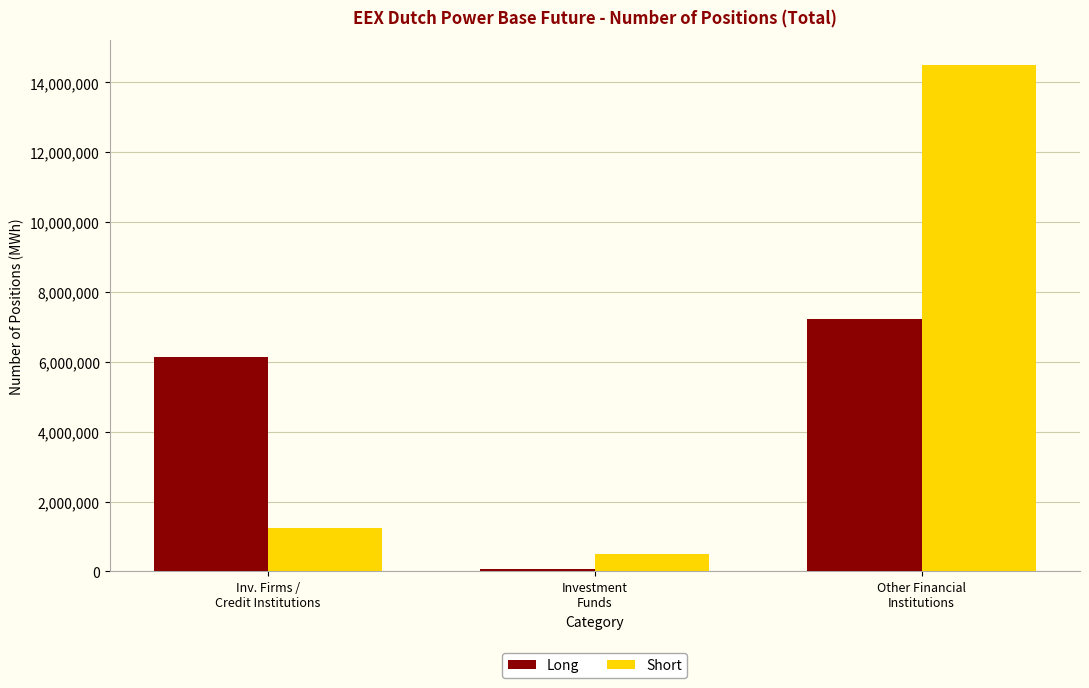

At which category is the sum across all series the highest?

Other Financial
Institutions